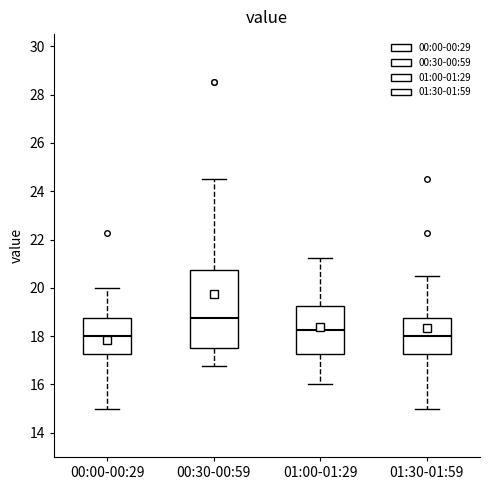

Reading left to right, read every box against the y-axis: the position of its median line, the range the box covers, and the ends of its whiskers. The values are not printed on the chart, so give them approximately, as read against the axis.

00:00-00:29: median 18.0, box 17.2 to 18.8, whiskers 15.0 to 20.0
00:30-00:59: median 18.8, box 17.6 to 20.8, whiskers 16.8 to 24.6
01:00-01:29: median 18.2, box 17.2 to 19.2, whiskers 16.0 to 21.2
01:30-01:59: median 18.0, box 17.2 to 18.8, whiskers 15.0 to 20.6